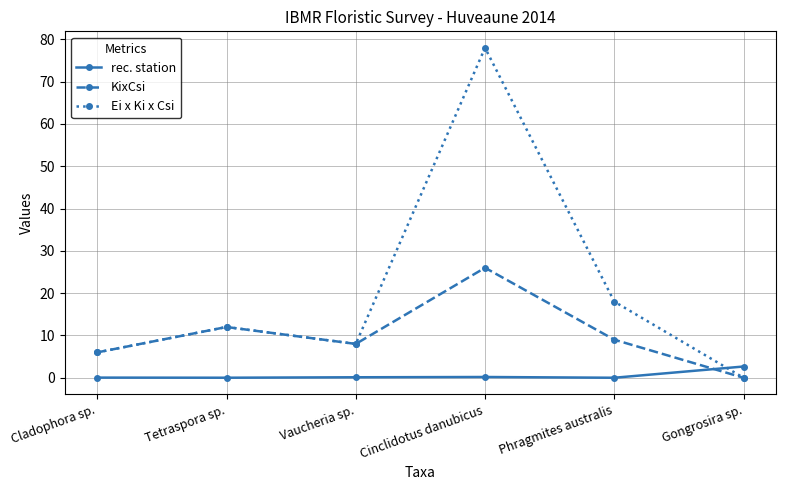

Where do rec. station and KixCsi first cross each other?

Phragmites australis and Gongrosira sp.